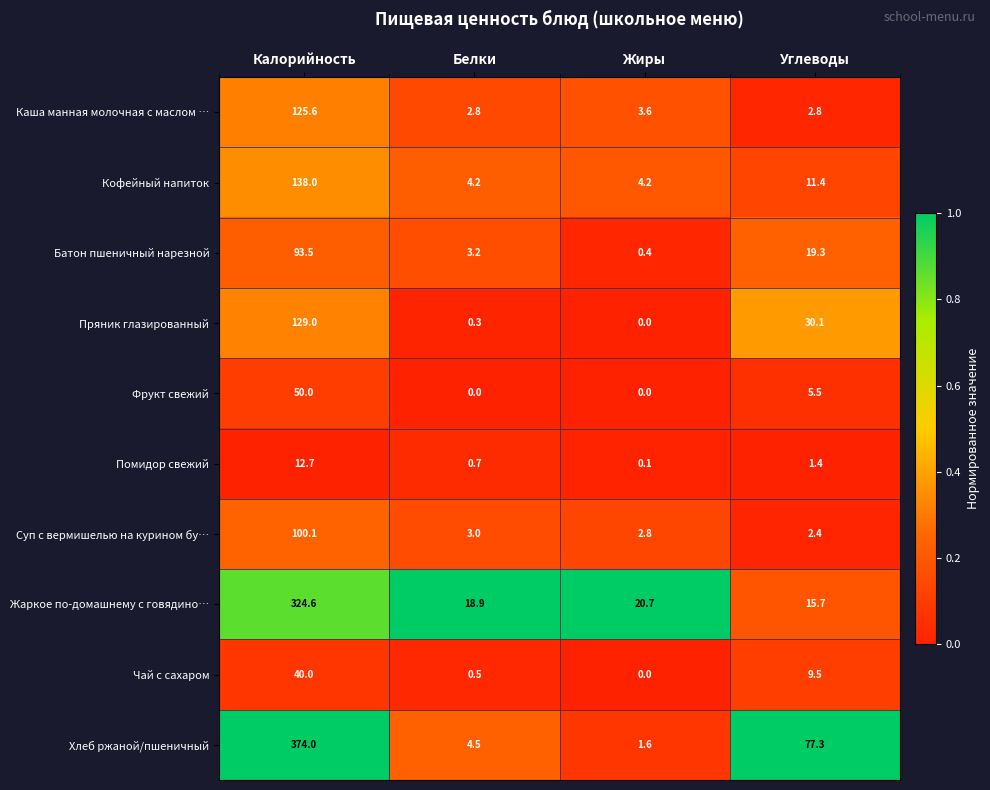

Is it true that Жаркое по-домашнему с говядино… equals 15.7 at Углеводы?

True